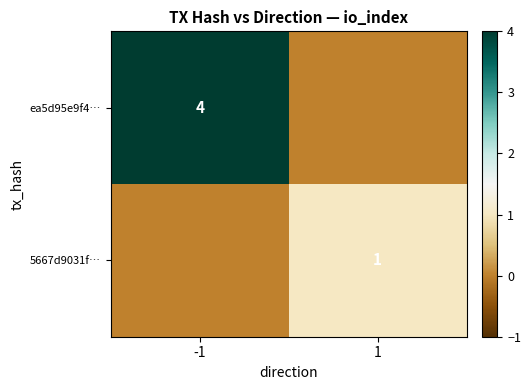

True or false: 5667d9031f… has a value of 0 at 1.

False